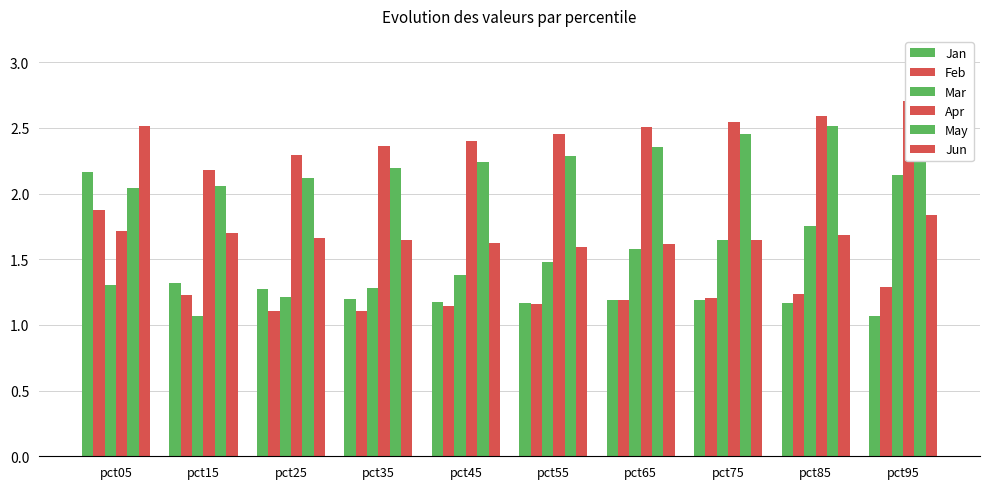

Reading left to right, transcribe all the data shown in this chart.

Jan: 2.2	1.3	1.3	1.2	1.2	1.2	1.2	1.2	1.2	1.1
Feb: 1.9	1.2	1.1	1.1	1.1	1.2	1.2	1.2	1.2	1.3
Mar: 1.3	1.1	1.2	1.3	1.4	1.5	1.6	1.6	1.7	2.1
Apr: 1.7	2.2	2.3	2.4	2.4	2.5	2.5	2.5	2.6	2.7
May: 2.0	2.1	2.1	2.2	2.2	2.3	2.4	2.5	2.5	2.5
Jun: 2.5	1.7	1.7	1.6	1.6	1.6	1.6	1.6	1.7	1.8